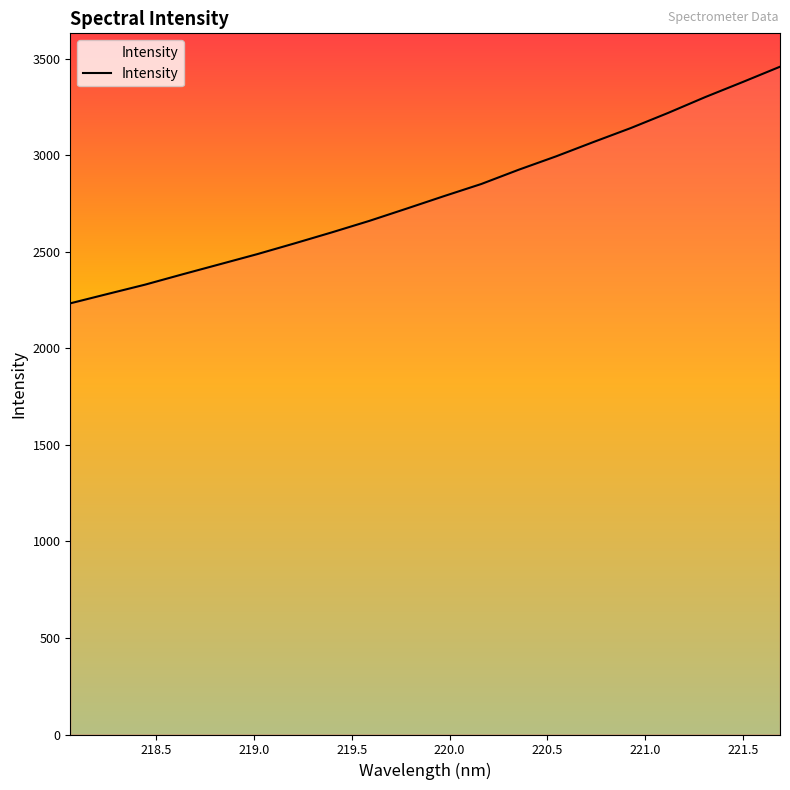

What is the maximum value shown in the chart?

3459.3